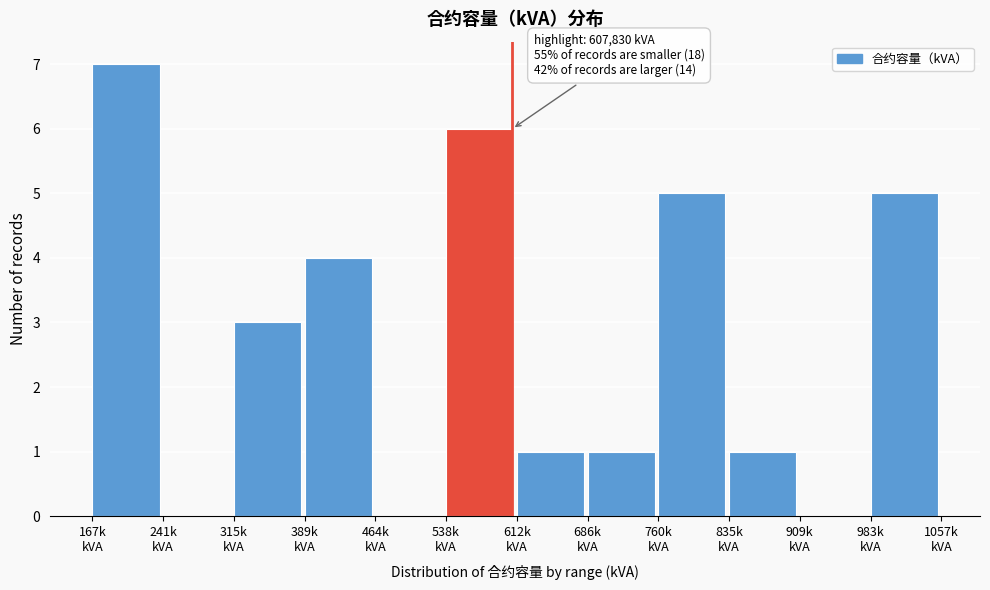

What is the greatest value displayed?

7